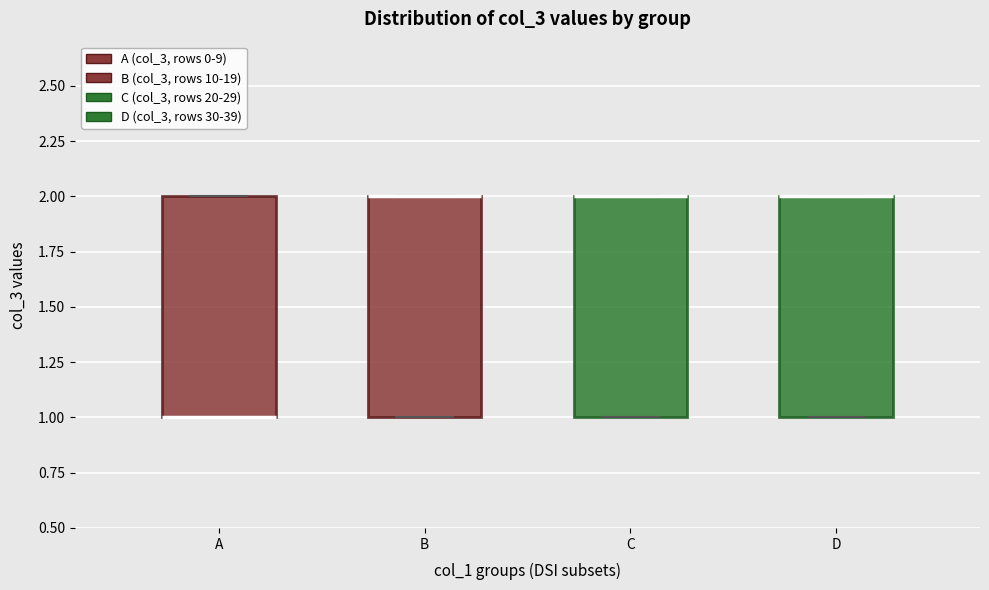

Reading left to right, read every box against the y-axis: the position of its median line, the range the box covers, and the ends of its whiskers. The values are not printed on the chart, so give them approximately, as read against the axis.

A: median 1 (drawn on the box's lower edge), box 1 to 2, whiskers 1 to 2
B: median 2 (drawn on the box's upper edge), box 1 to 2, whiskers 1 to 2
C: median 2 (drawn on the box's upper edge), box 1 to 2, whiskers 1 to 2
D: median 2 (drawn on the box's upper edge), box 1 to 2, whiskers 1 to 2